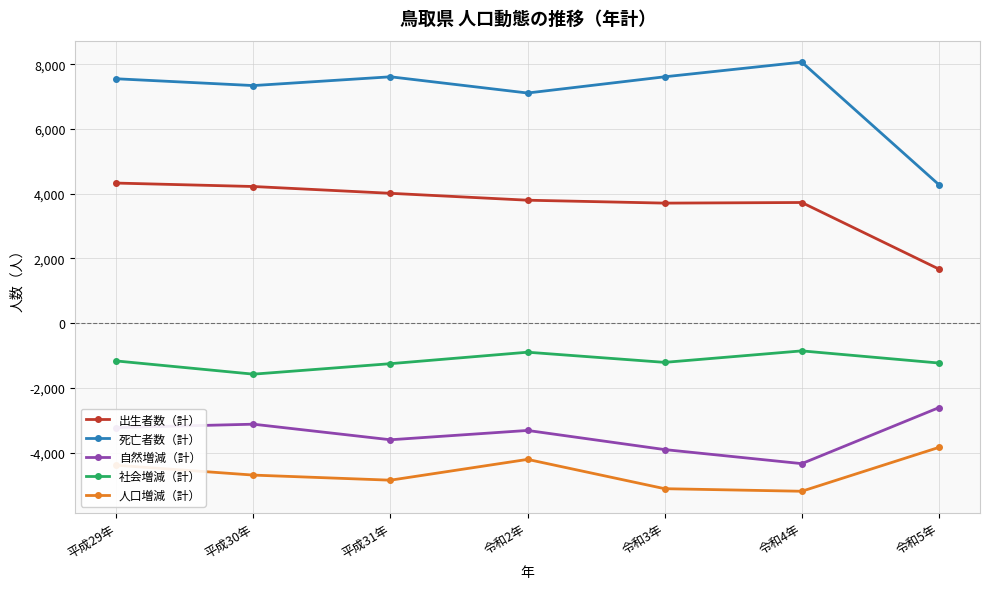

The value of 死亡者数（計） at 令和3年 is 13091. True or false?

False